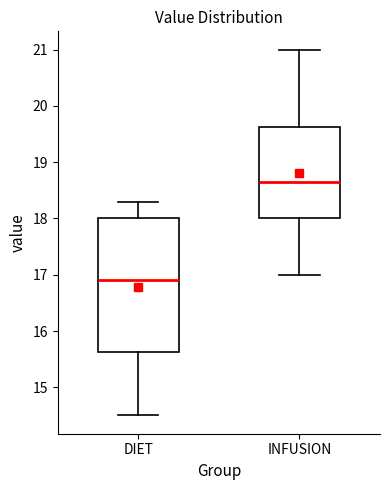

Which box's median line is the lowest?

DIET